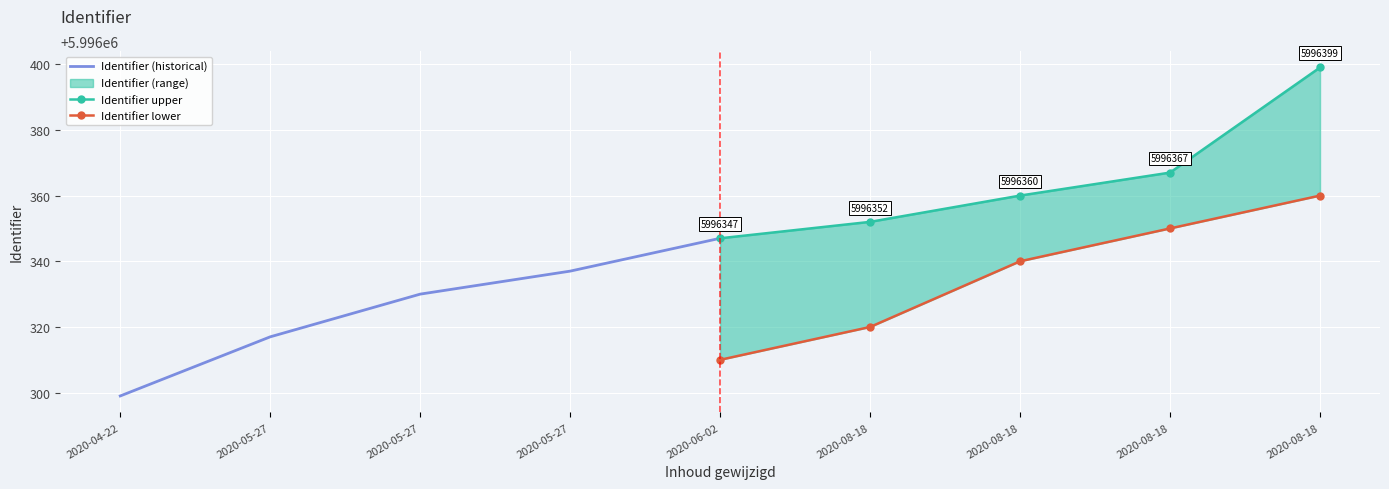

Which has a higher value, 2020-05-27 or 2020-05-27?

2020-05-27